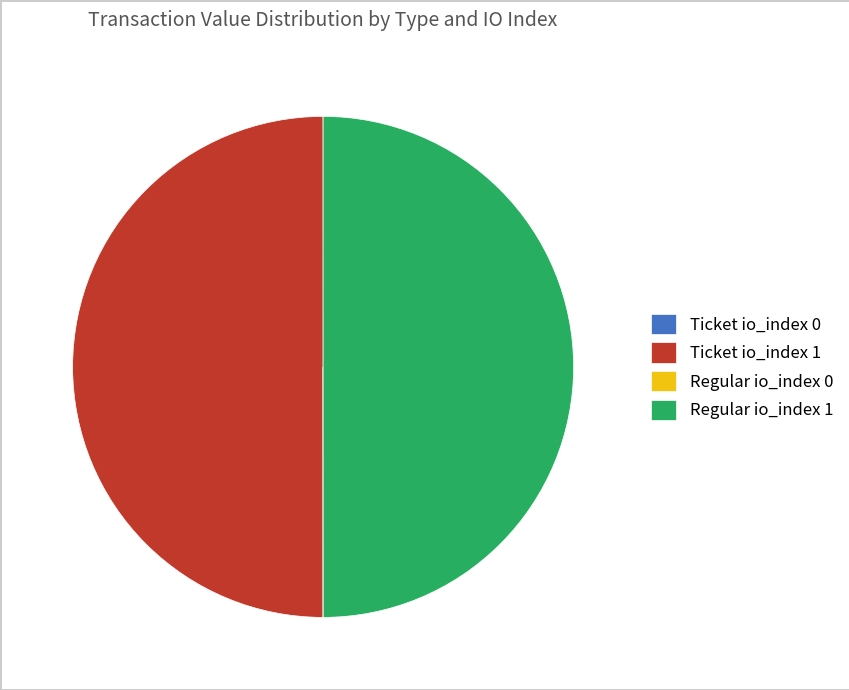

What is the ratio of the value at Ticket io_index 1 to the value at Regular io_index 1?

1.0